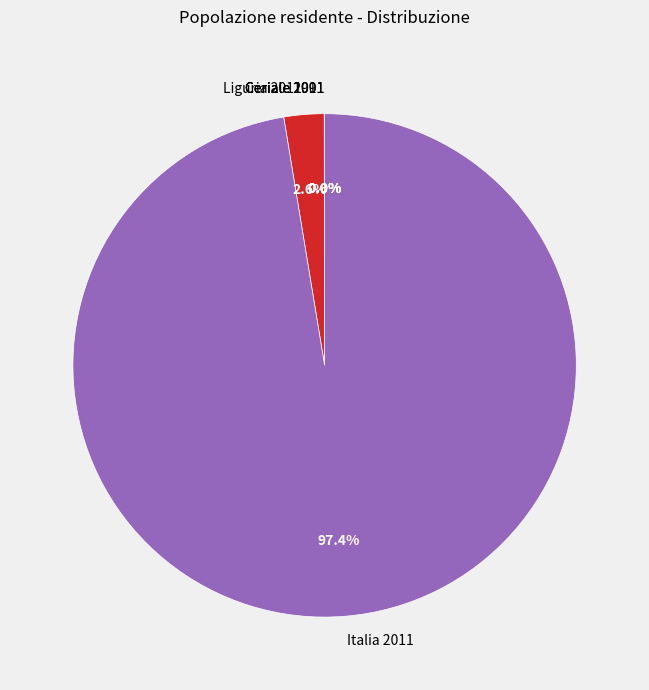

How much of the chart is everything except Italia 2011?

2.6%